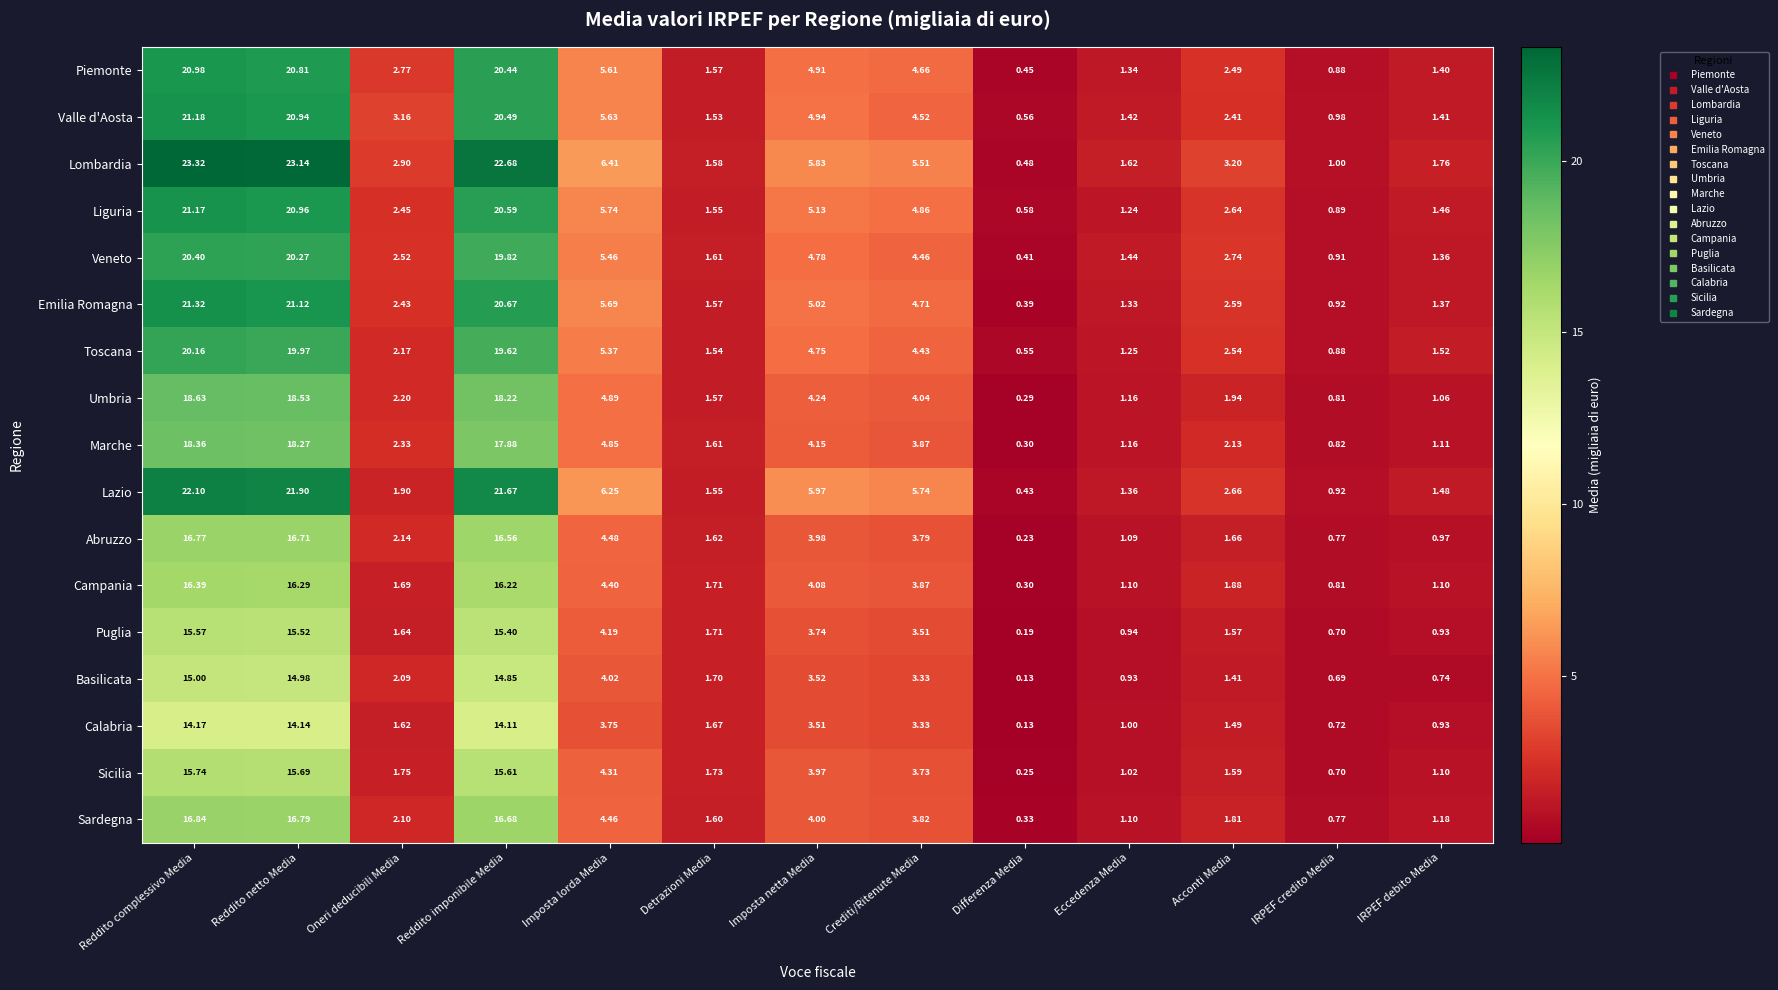

How many data points does each series have?

13